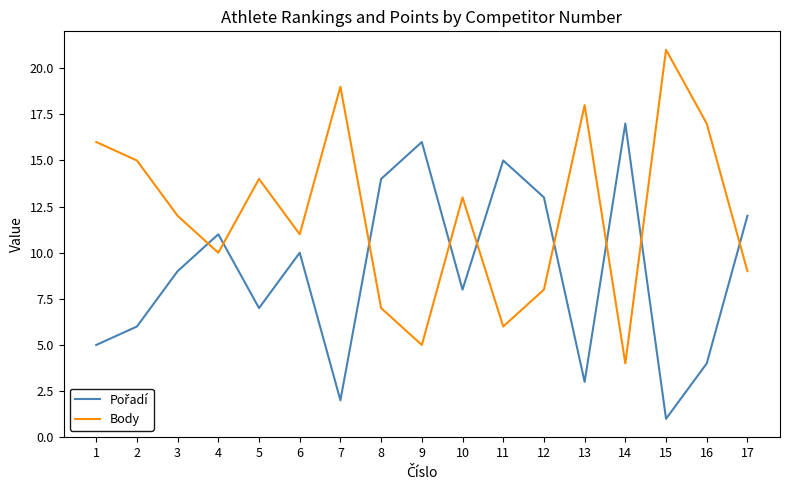

What is the spread (max minus min) of values at 15?

20